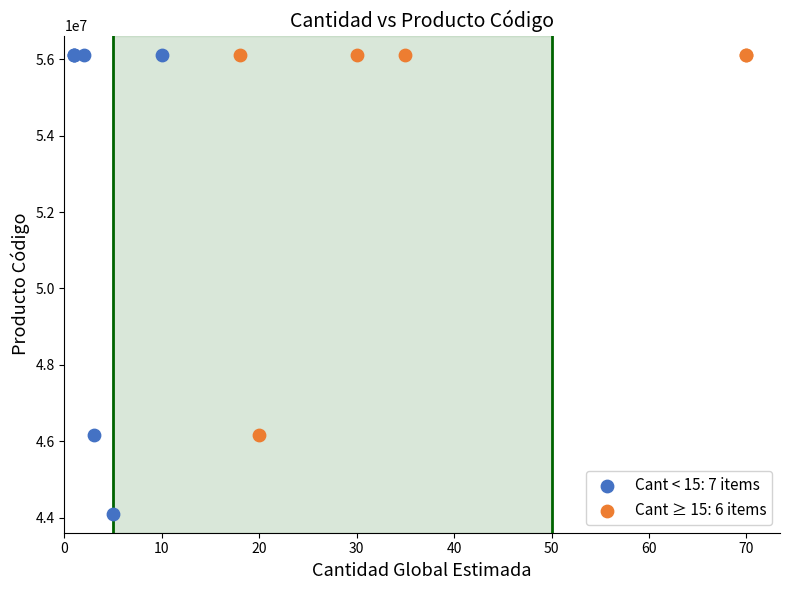

Which series has the largest Y range (max minus min)?

Cant < 15: 7 items